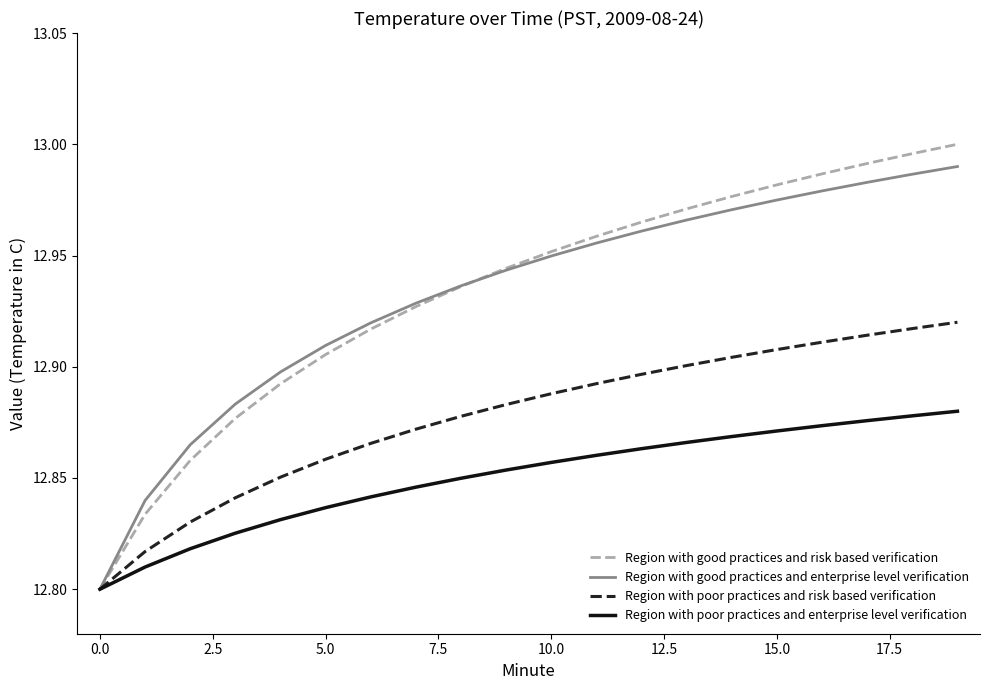

Which series has the largest range (max minus min)?

Region with good practices and risk based verification